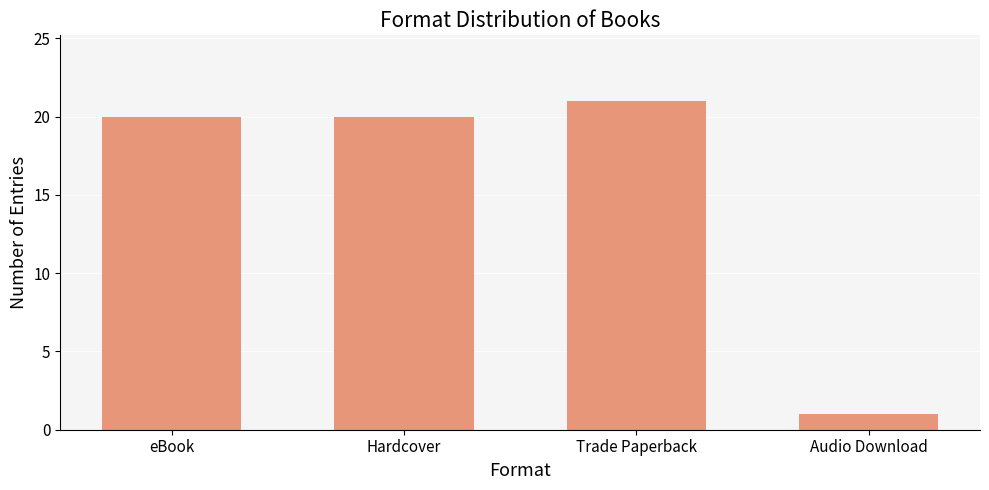

Reading left to right, what are all the values shown in this chart?

eBook=20	Hardcover=20	Trade Paperback=21	Audio Download=1